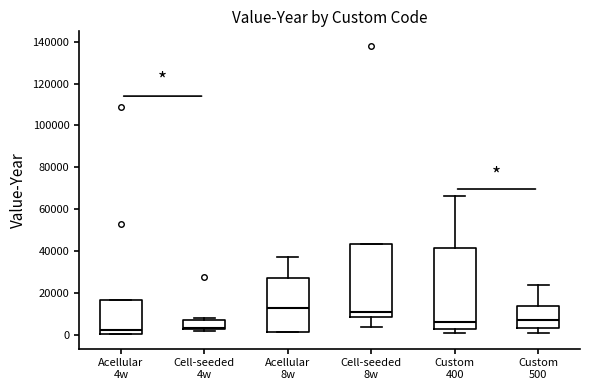

Where is the upper edge of the box for Acellular 8w on the y-axis? The values are not printed on the chart, so give them approximately, as read against the axis.

28000